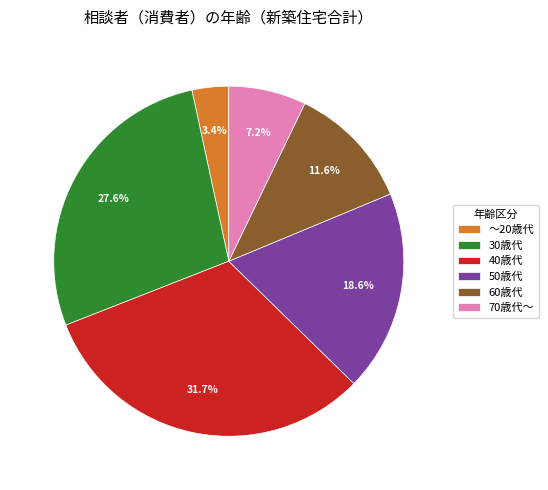

What percentage is NOT represented by 60歳代?

88.4%